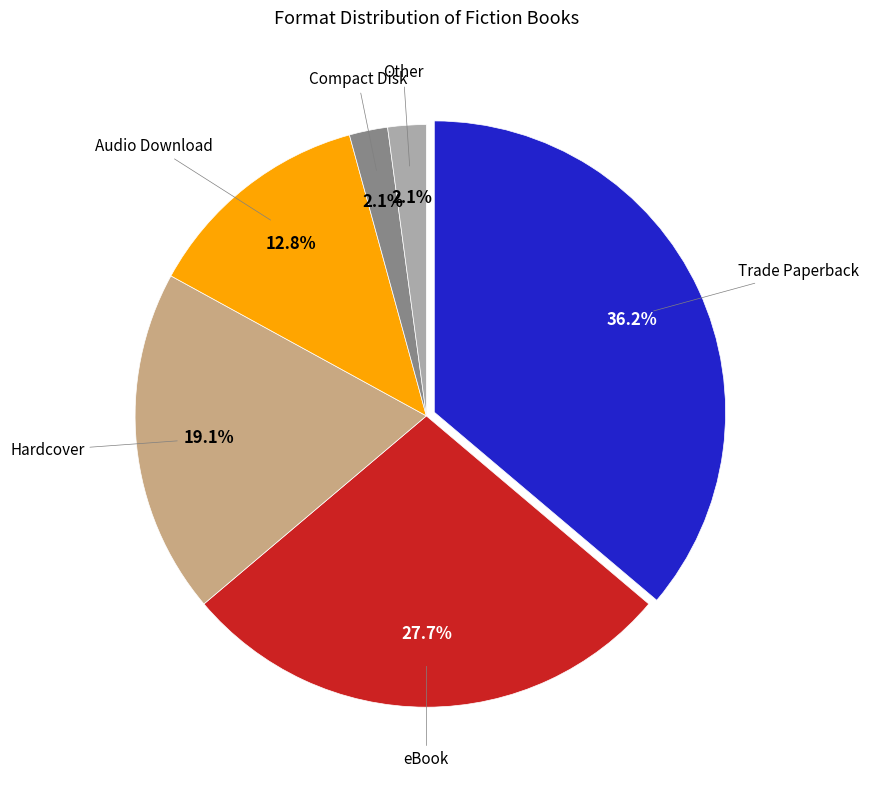

Is there a majority slice in this chart?

No